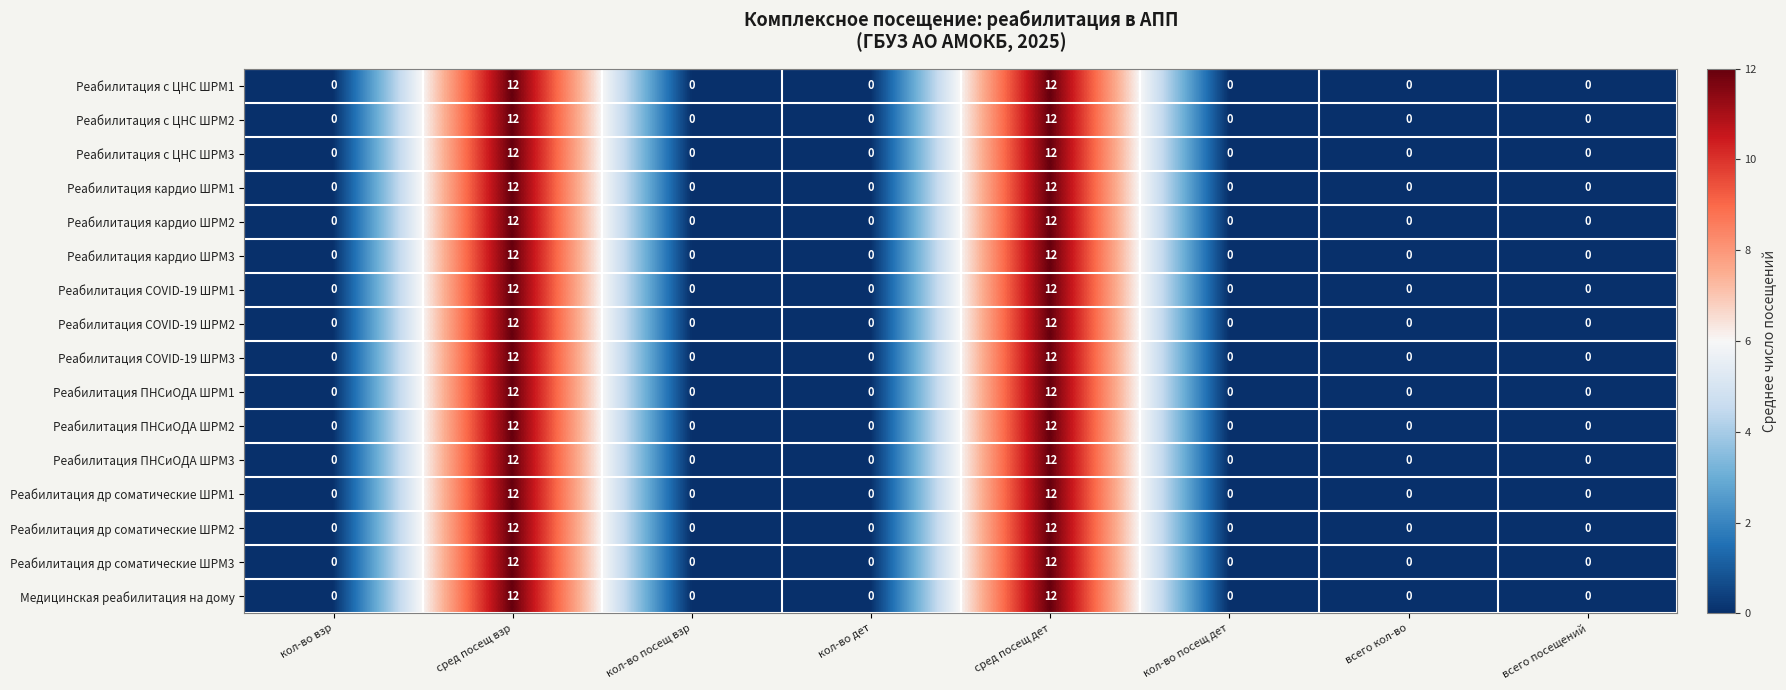

The value of Реабилитация с ЦНС ШРМ2 at кол-во взр is 8. True or false?

False